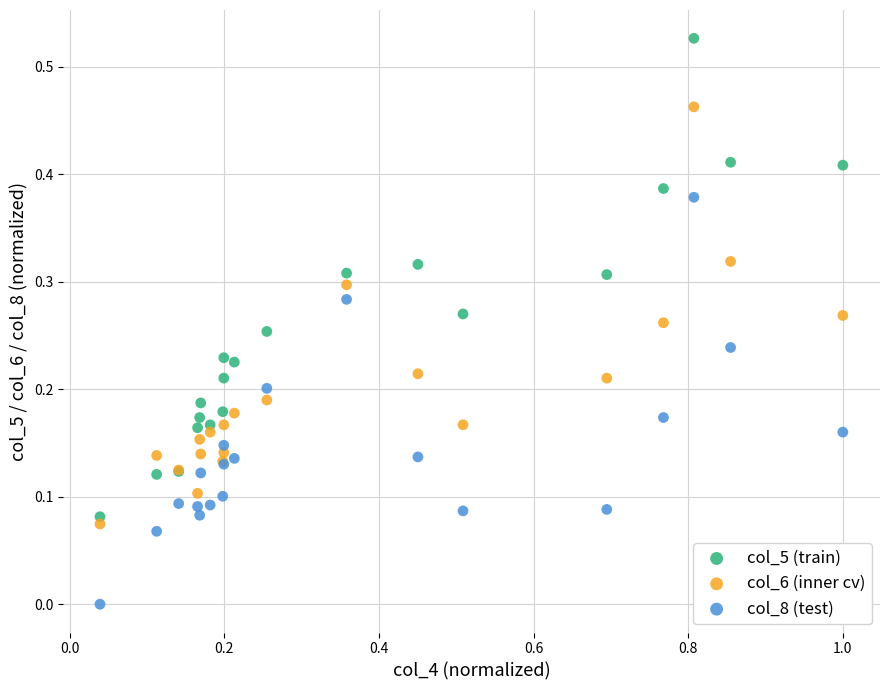

Which series contains the lowest Y value?

col_8 (test)